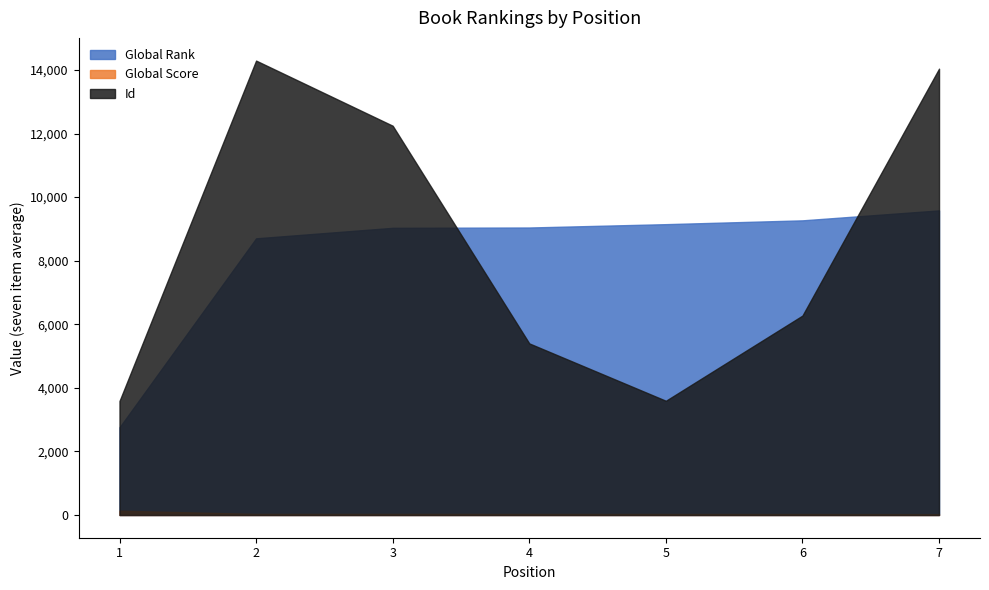

Count the number of data series in this chart.

3